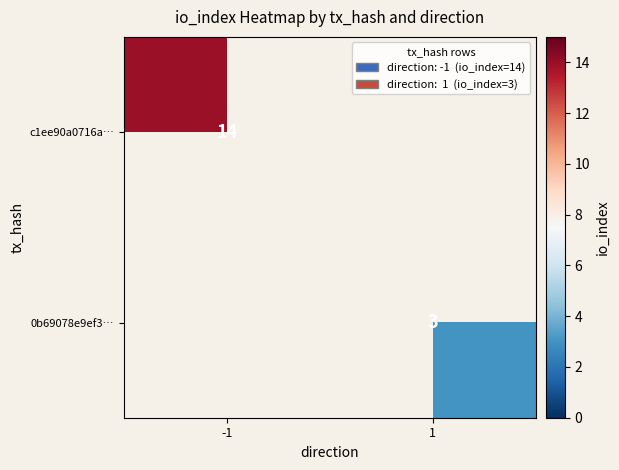

How many series are shown in this chart?

2